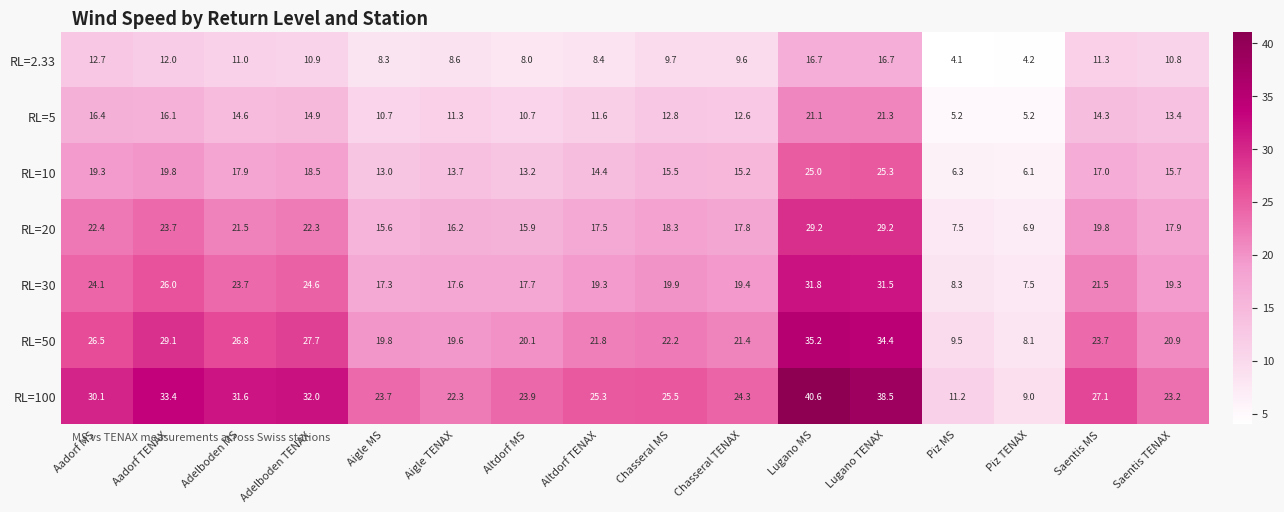

What is the maximum value shown in the chart?

40.6